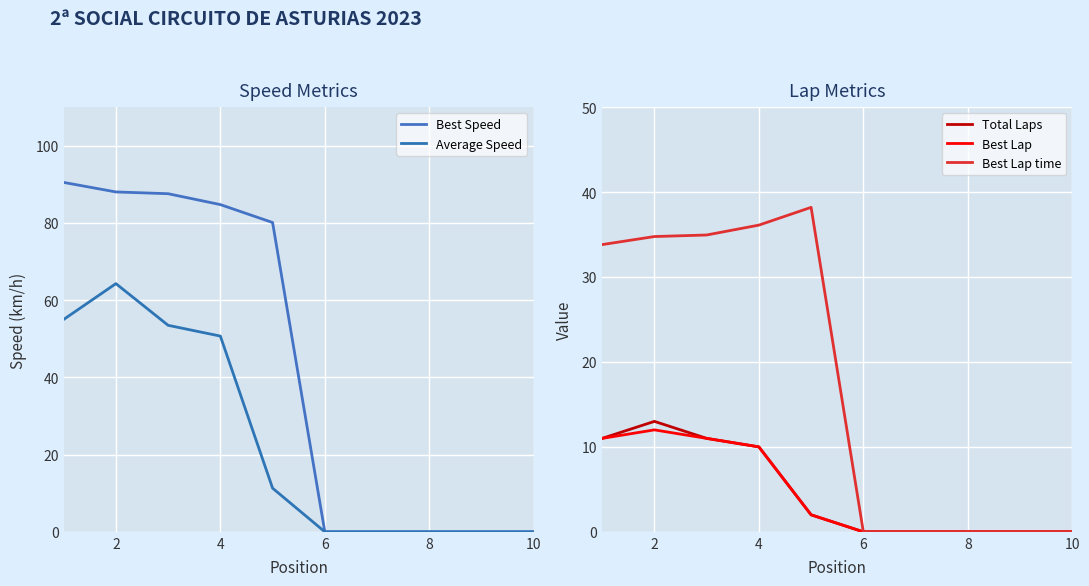

Reading left to right, list all the values displayed in this chart.

Best Speed: 90.5	88.0	87.6	84.8	80.1	0.0	0.0	0.0	0.0	0.0
Average Speed: 55.0	64.3	53.5	50.7	11.3	0.0	0.0	0.0	0.0	0.0
Total Laps: 11.0	13.0	11.0	10.0	2.0	0.0	0.0	0.0	0.0	0.0
Best Lap: 11.0	12.0	11.0	10.0	2.0	0.0	0.0	0.0	0.0	0.0
Best Lap time: 33.8	34.8	34.9	36.1	38.2	0.0	0.0	0.0	0.0	0.0